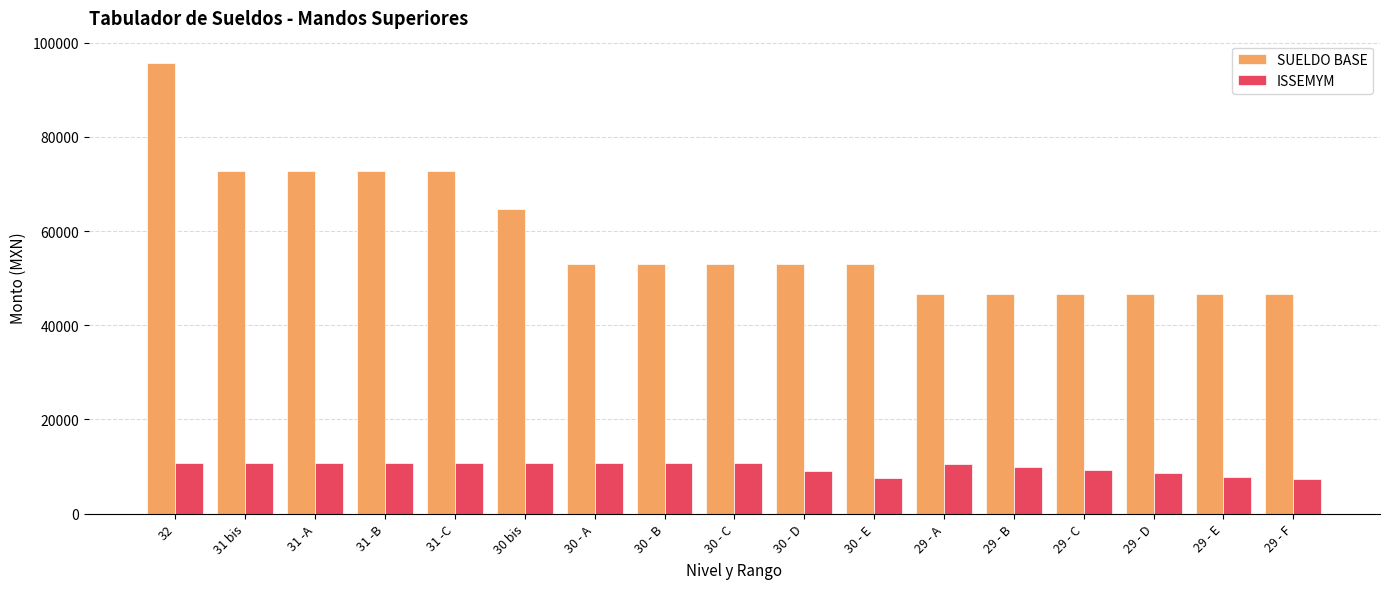

What is the smallest value displayed?

7335.6